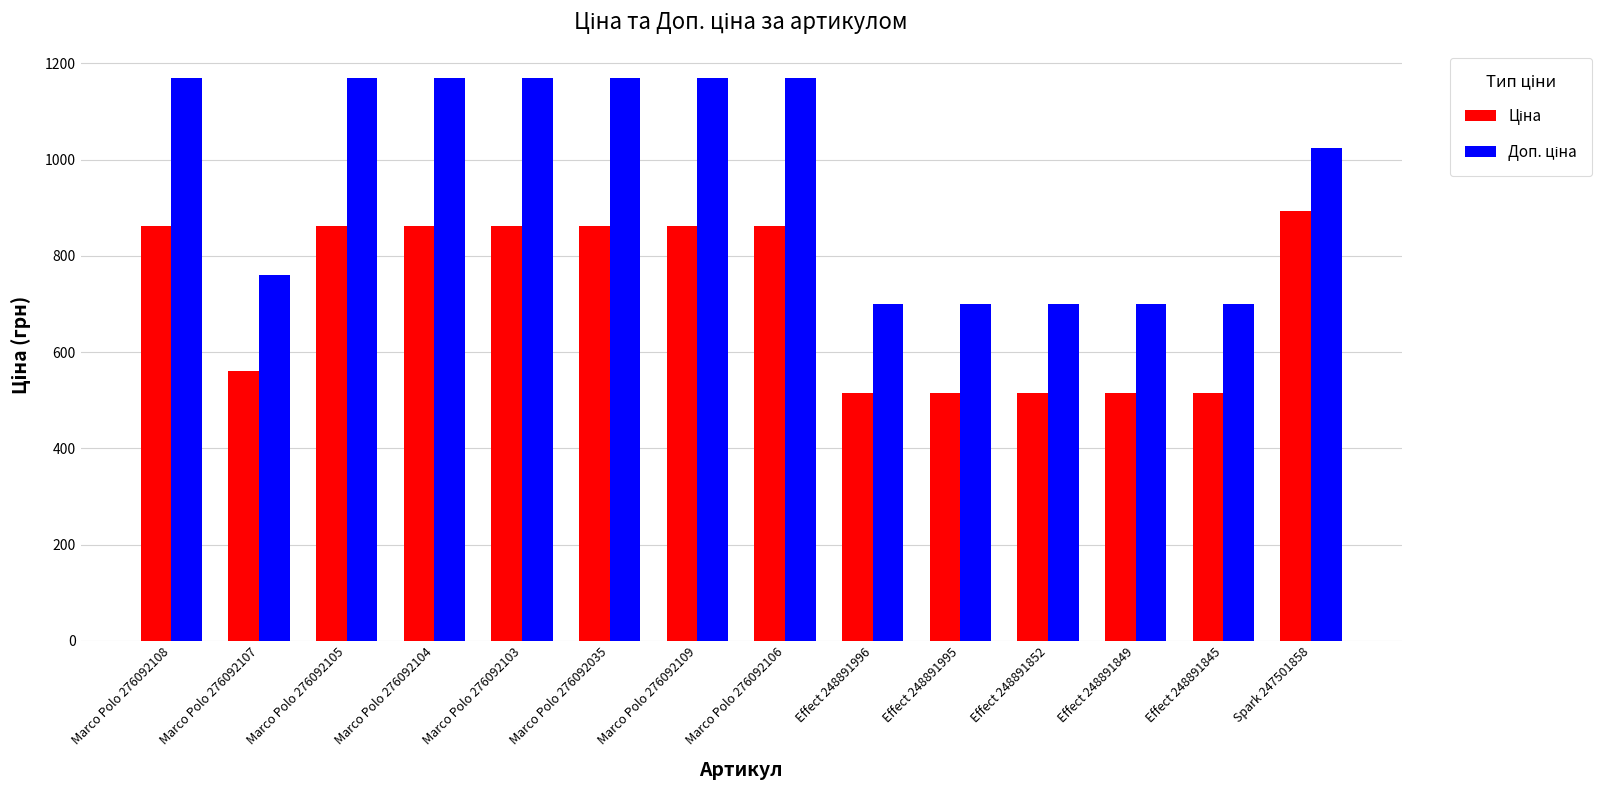

What is the total value across all series at Marco Polo 276092035?

2032.1